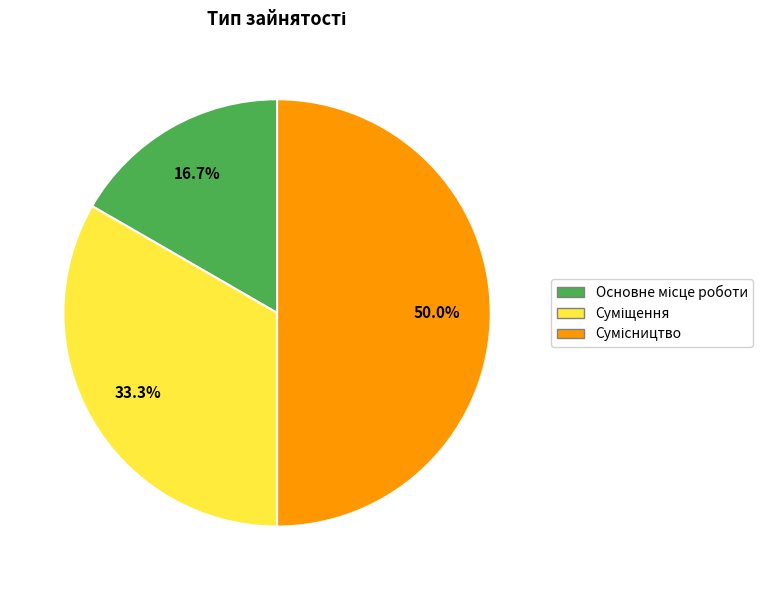

To the nearest percent, what is the combined percentage of Суміщення and Основне місце роботи?

50%